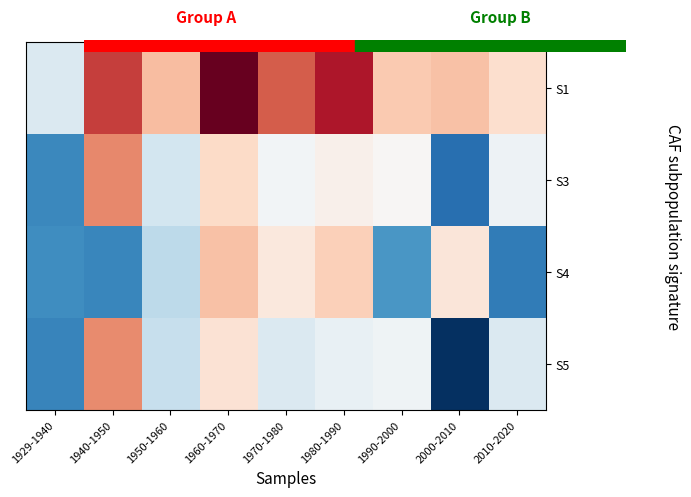

Which label corresponds to the largest value in the chart?

1960-1970